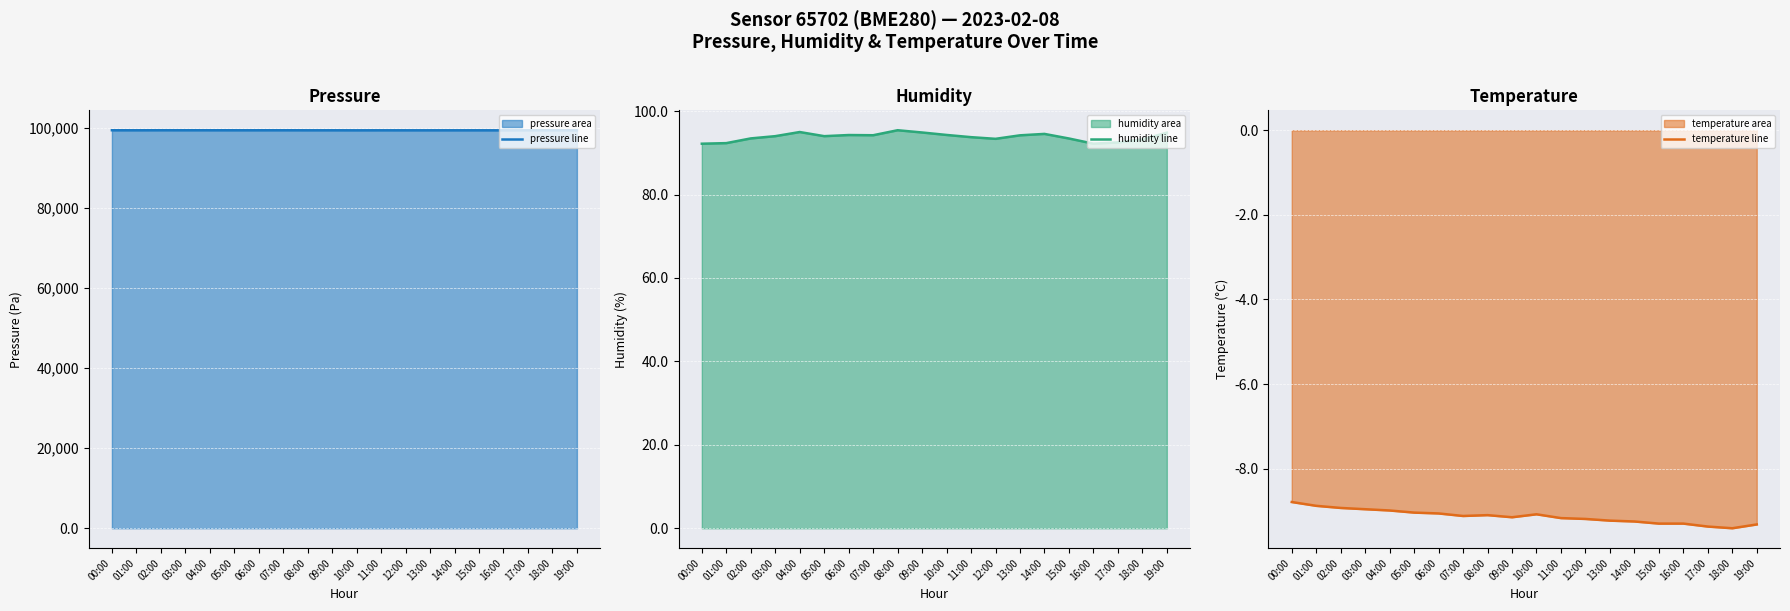

Reading left to right, what are all the values shown in this chart?

pressure line: 00:00=99377.8	01:00=99374.7	02:00=99382.6	03:00=99380.4	04:00=99378.2	05:00=99375.5	06:00=99375.7	07:00=99378.5	08:00=99371.1	09:00=99371.8	10:00=99363.6	11:00=99368.5	12:00=99367.1	13:00=99366.0	14:00=99368.1	15:00=99367.0	16:00=99364.3	17:00=99371.6	18:00=99373.2	19:00=99374.4
humidity line: 00:00=92.2	01:00=92.3	02:00=93.5	03:00=94.0	04:00=95.0	05:00=94.0	06:00=94.3	07:00=94.2	08:00=95.4	09:00=94.9	10:00=94.3	11:00=93.8	12:00=93.4	13:00=94.2	14:00=94.5	15:00=93.4	16:00=92.2	17:00=92.5	18:00=93.2	19:00=94.8
temperature line: 00:00=-8.8	01:00=-8.9	02:00=-8.9	03:00=-9.0	04:00=-9.0	05:00=-9.0	06:00=-9.1	07:00=-9.1	08:00=-9.1	09:00=-9.2	10:00=-9.1	11:00=-9.2	12:00=-9.2	13:00=-9.2	14:00=-9.2	15:00=-9.3	16:00=-9.3	17:00=-9.4	18:00=-9.4	19:00=-9.3